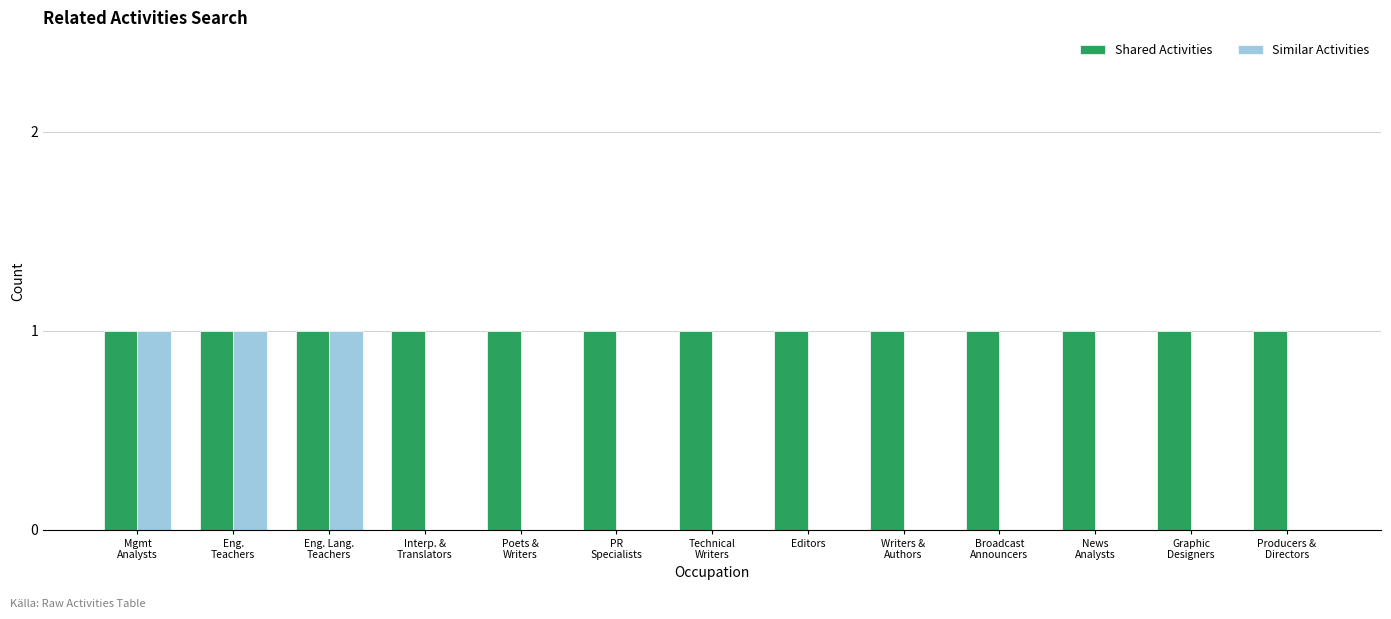

Are the bars horizontal?

No